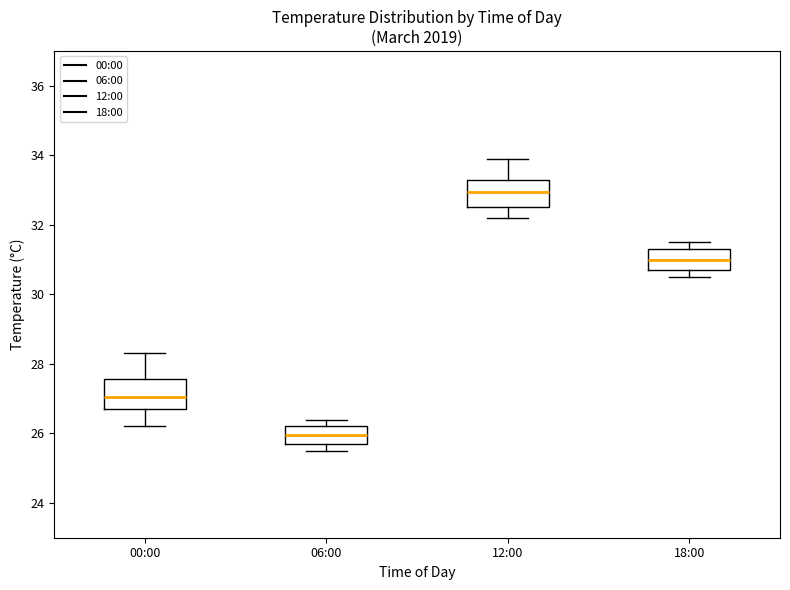

Which box's median line is the highest?

12:00